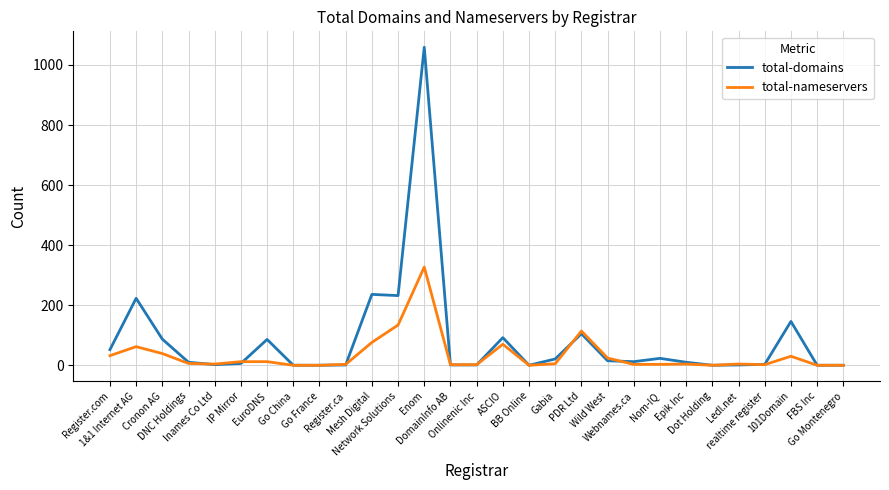

What is the greatest value displayed?

1059